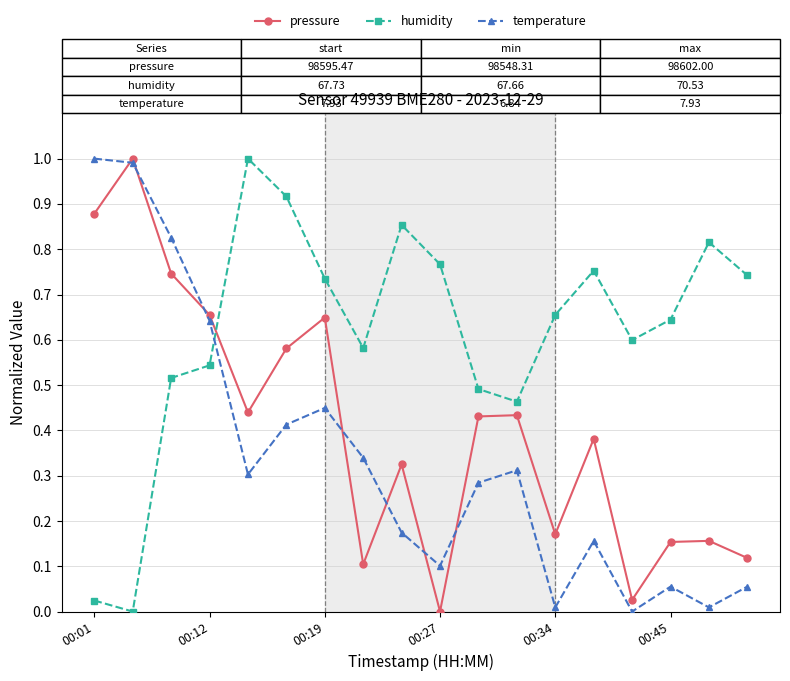

What is the greatest value displayed?

1.0